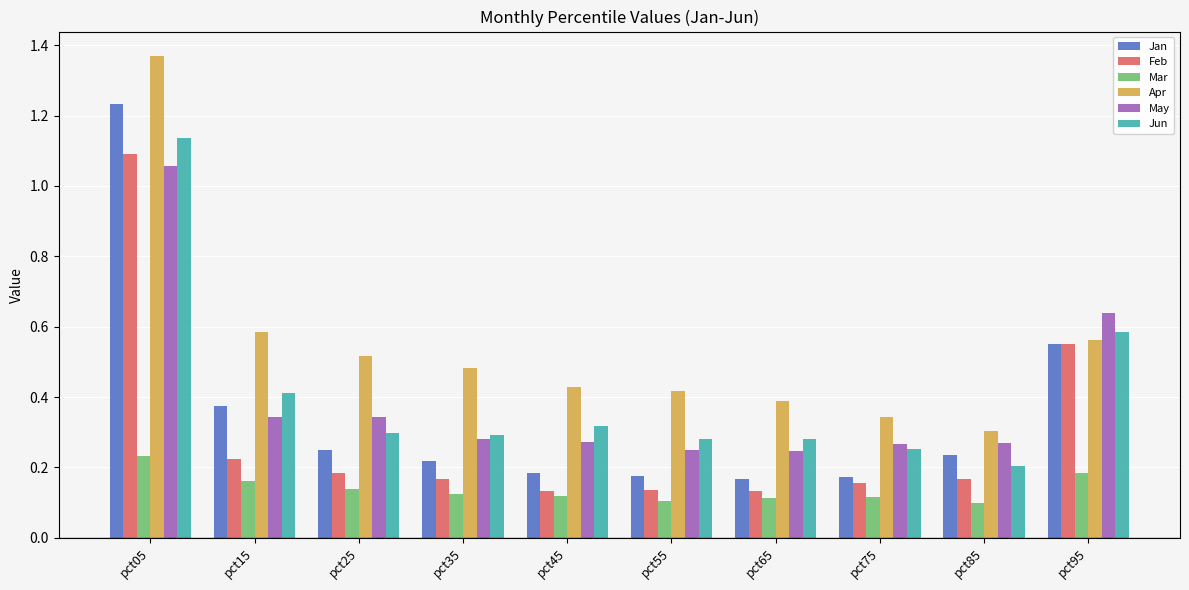

The May series shows 0.1 at pct45. True or false?

False